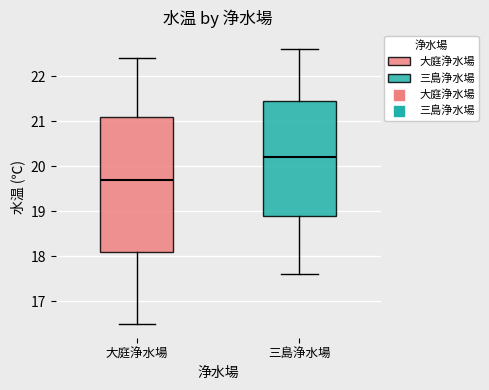

Which box's median line is the highest?

三島浄水場